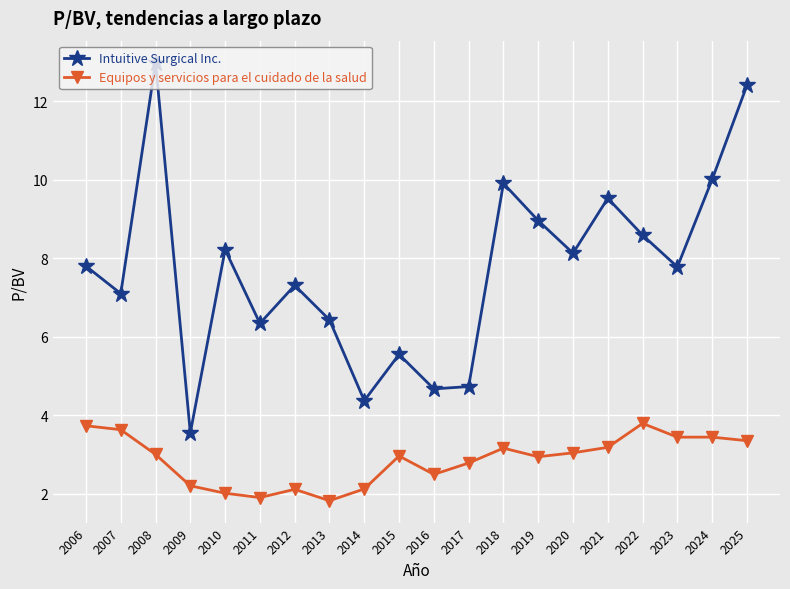

At which label does Intuitive Surgical Inc. reach its peak?

2008